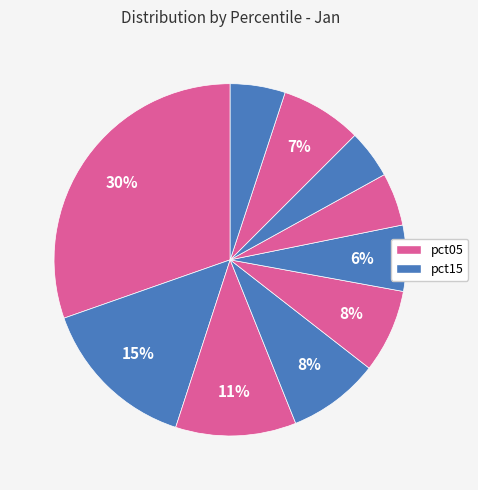

Count the number of slices in the pie.

10